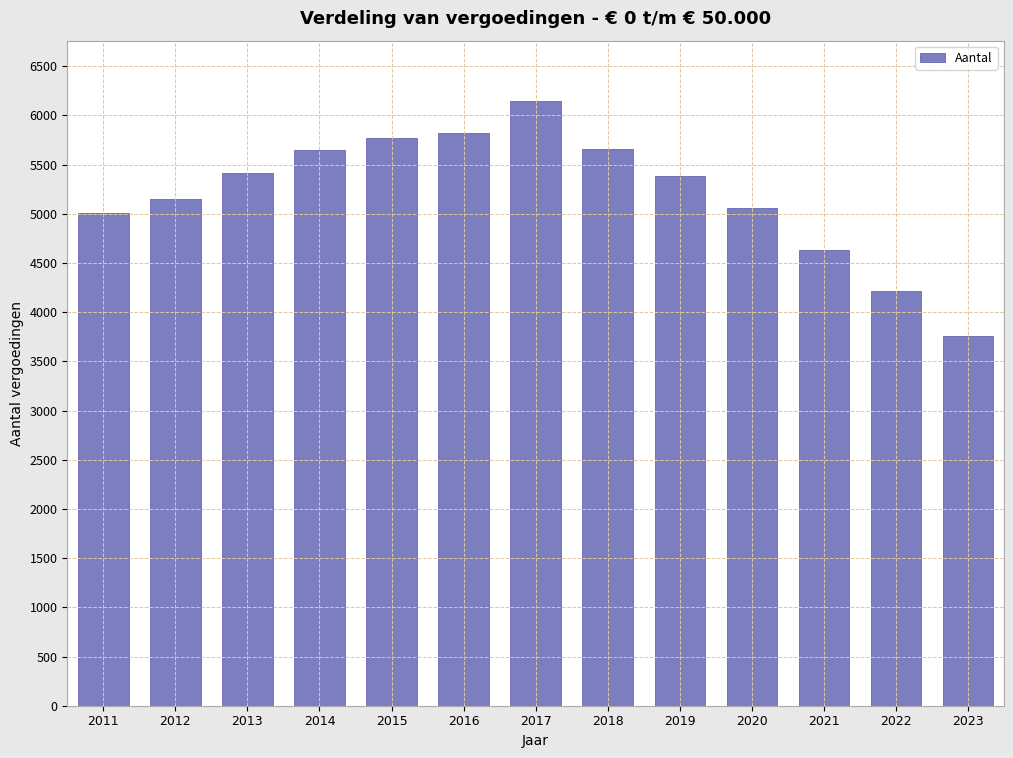

What value does the data have at 2022?

4215